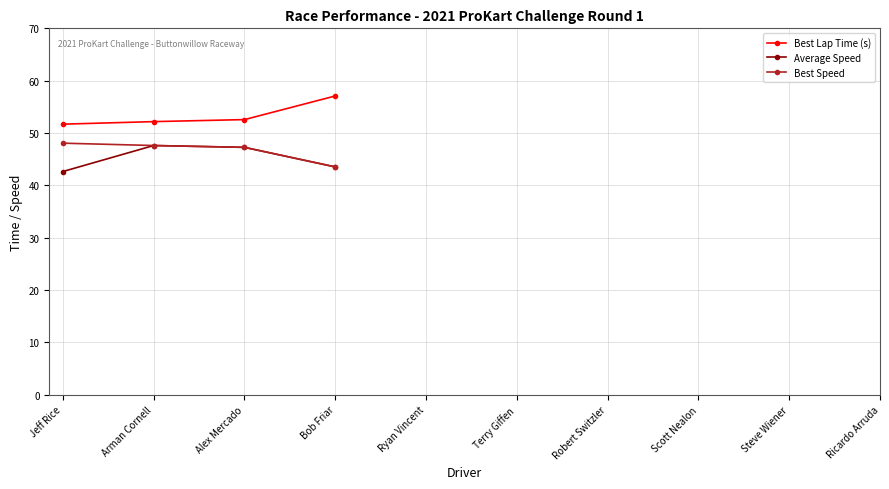

Is it true that Best Speed equals 43.5 at Bob Friar?

True